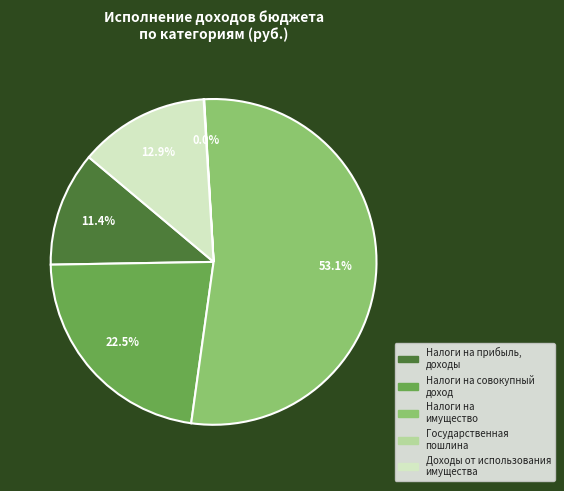

To the nearest percent, what is the difference between the largest and smallest slice percentages?

53%